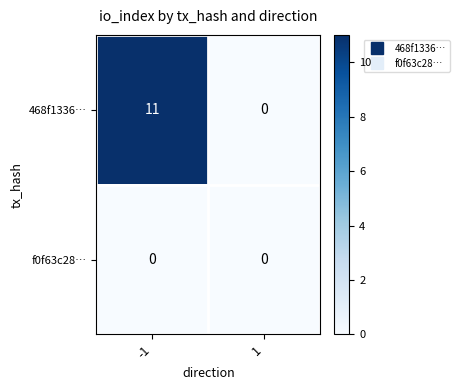

What is the maximum value shown in the chart?

11